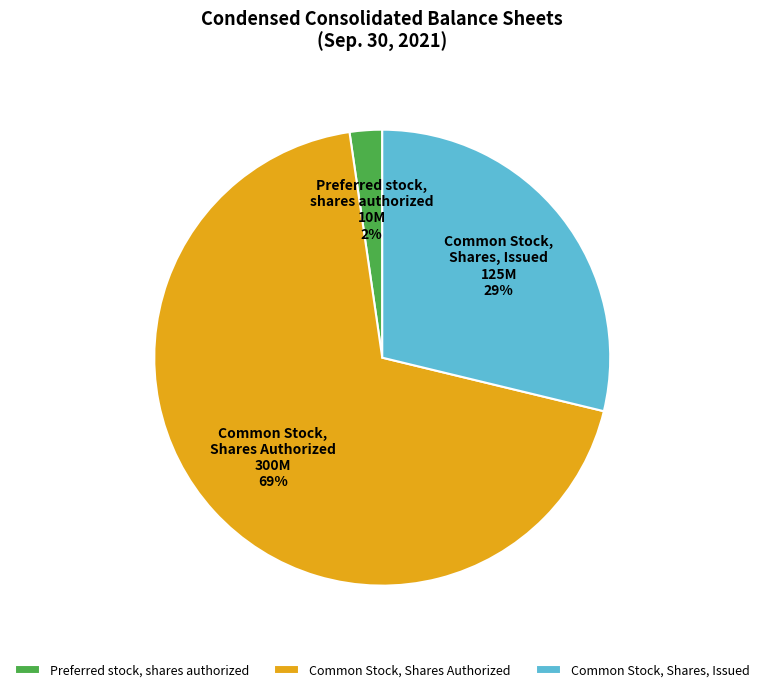

Does Common Stock, Shares, Issued represent more than half of the total?

No